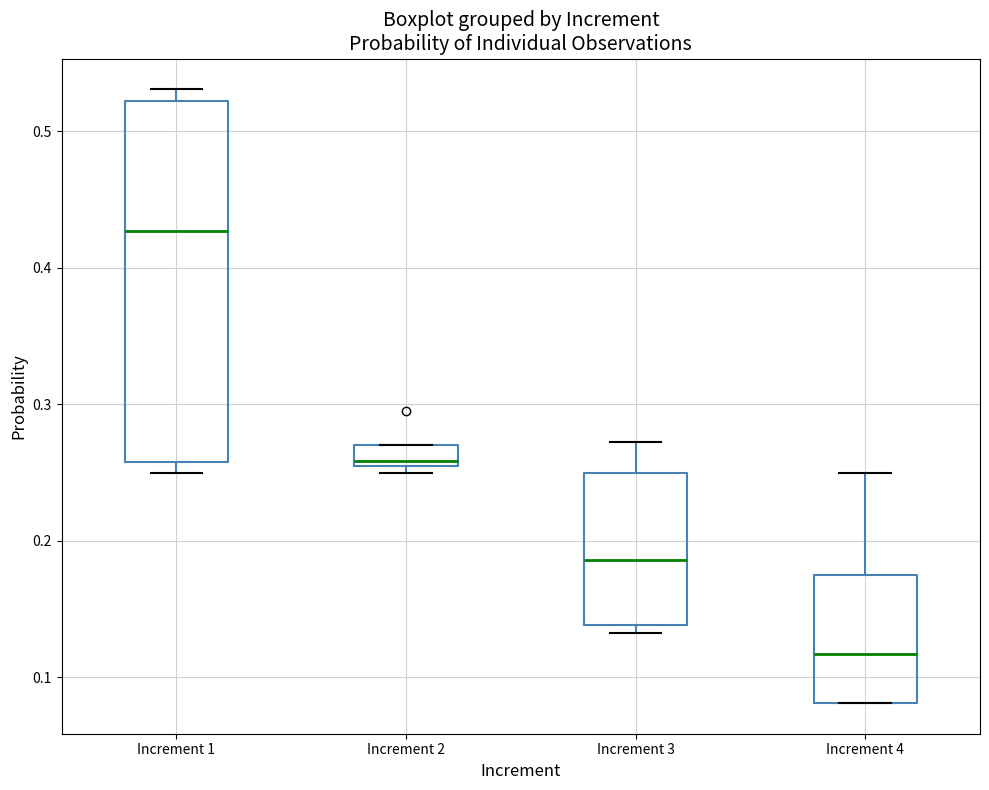

Reading left to right, read every box against the y-axis: the position of its median line, the range the box covers, and the ends of its whiskers. The values are not printed on the chart, so give them approximately, as read against the axis.

Increment 1: median 0.43, box 0.26 to 0.52, whiskers 0.25 to 0.53
Increment 2: median 0.26 (just above the box's lower edge), box 0.26 to 0.27, whiskers 0.25 to 0.27
Increment 3: median 0.19, box 0.14 to 0.25, whiskers 0.13 to 0.27
Increment 4: median 0.12, box 0.08 to 0.18, whiskers 0.08 to 0.25